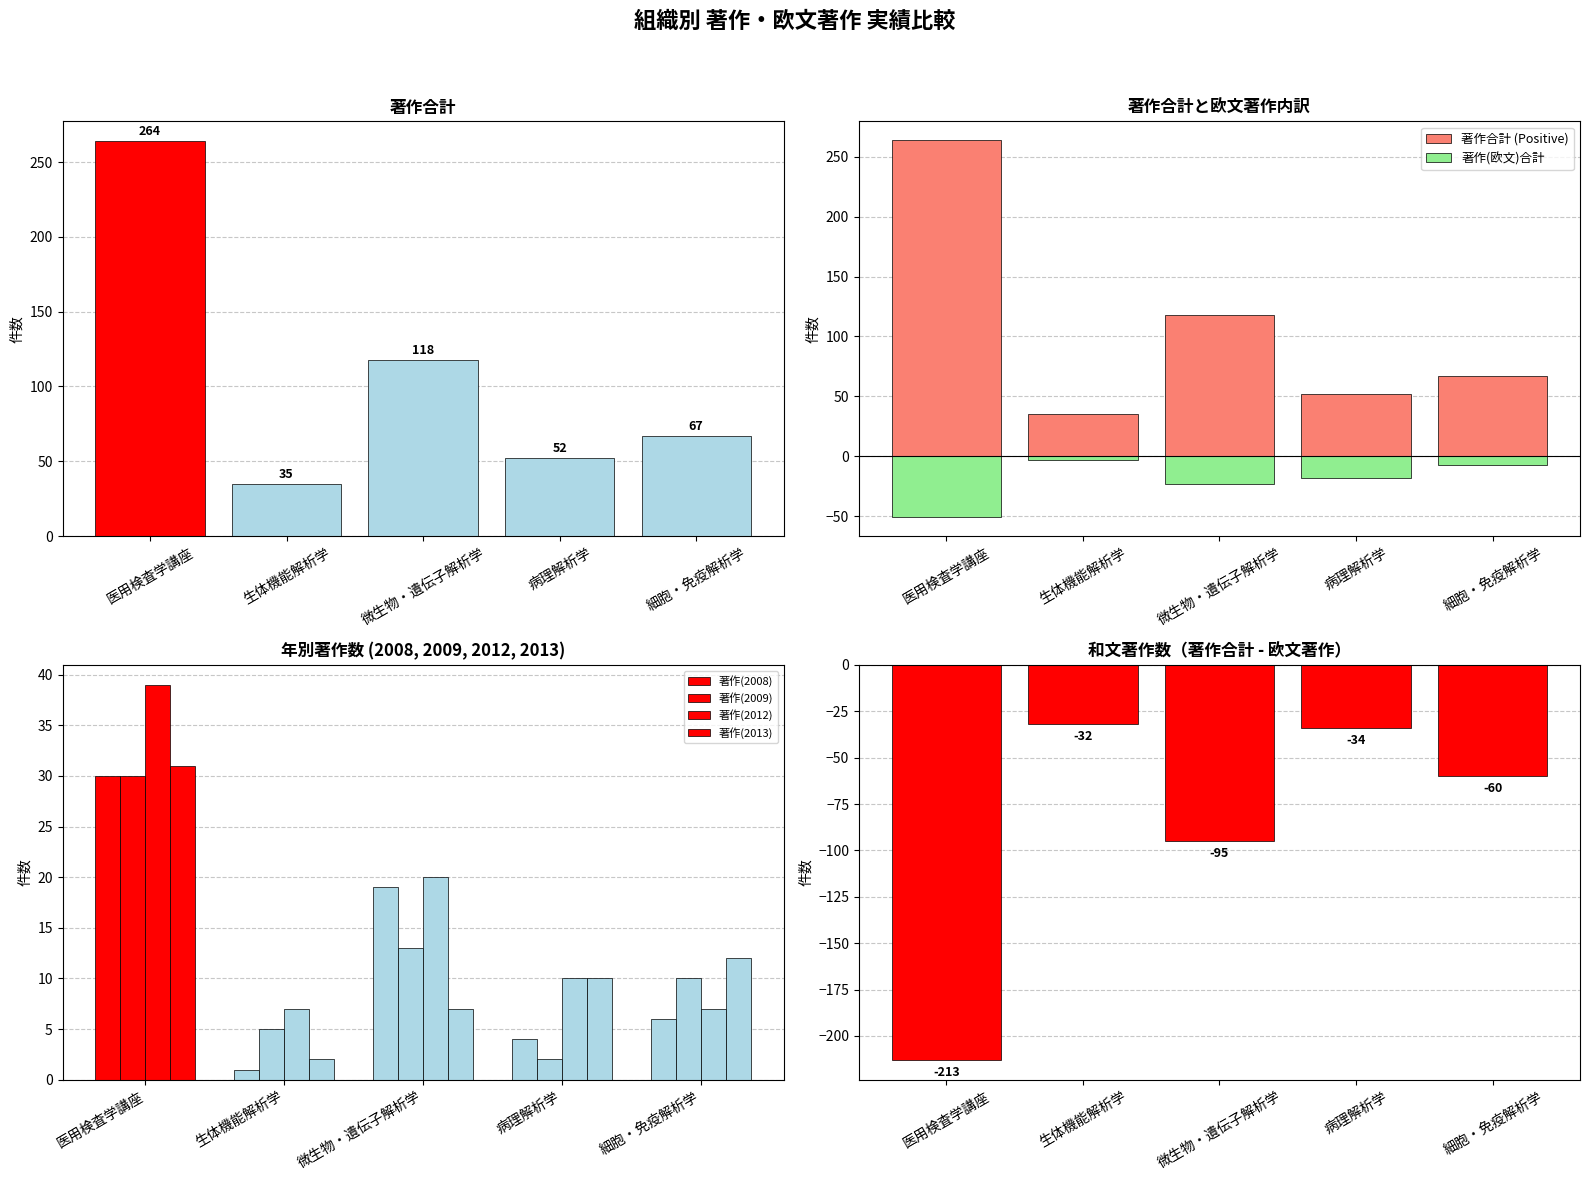

What is the difference between the second highest and second lowest values in the 著作(2009) series?

8